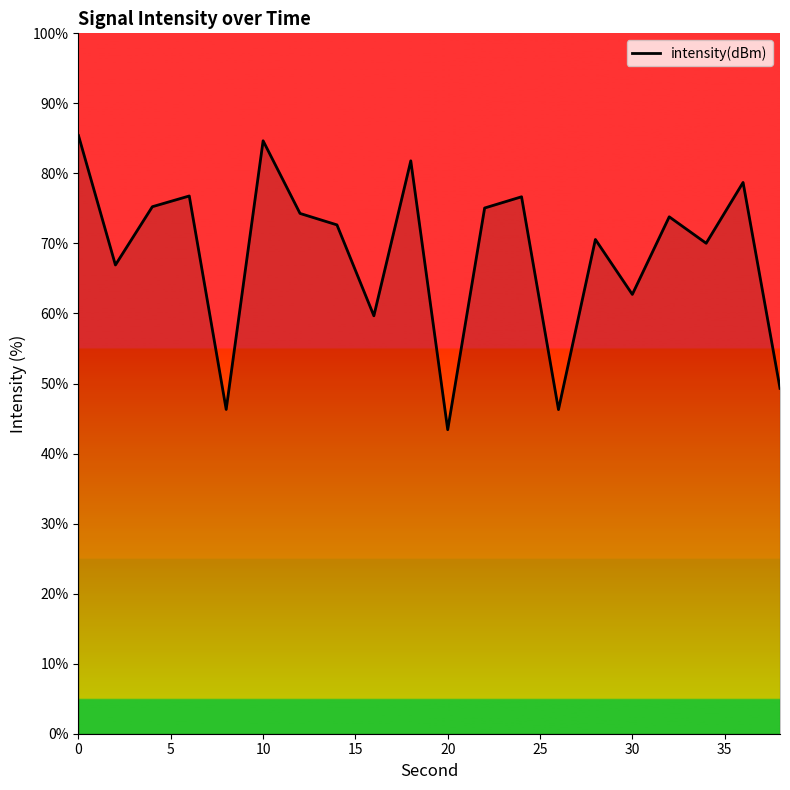

What is the difference between the maximum and minimum values?

42.0